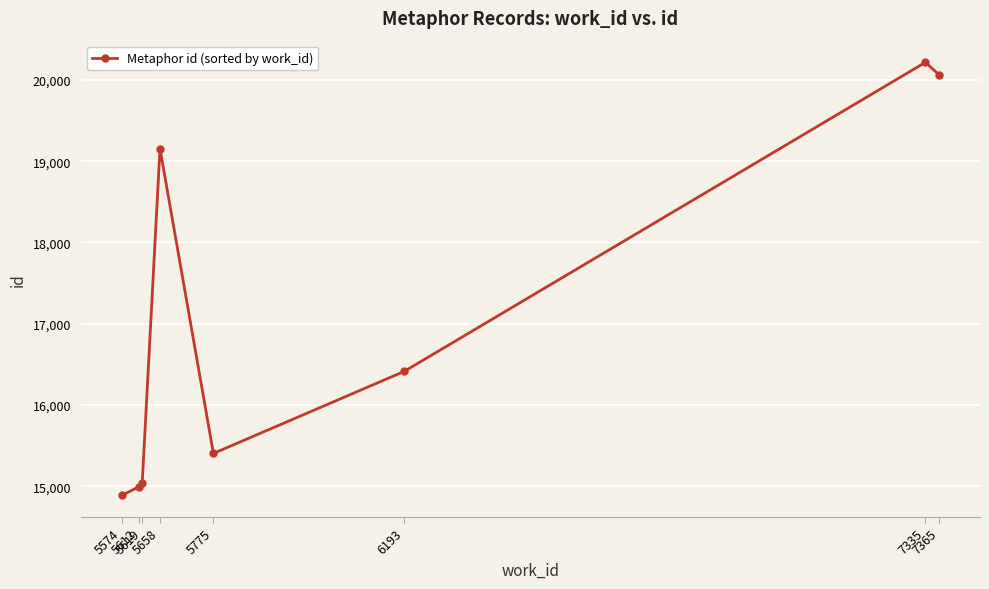

How many data points does each series have?

8